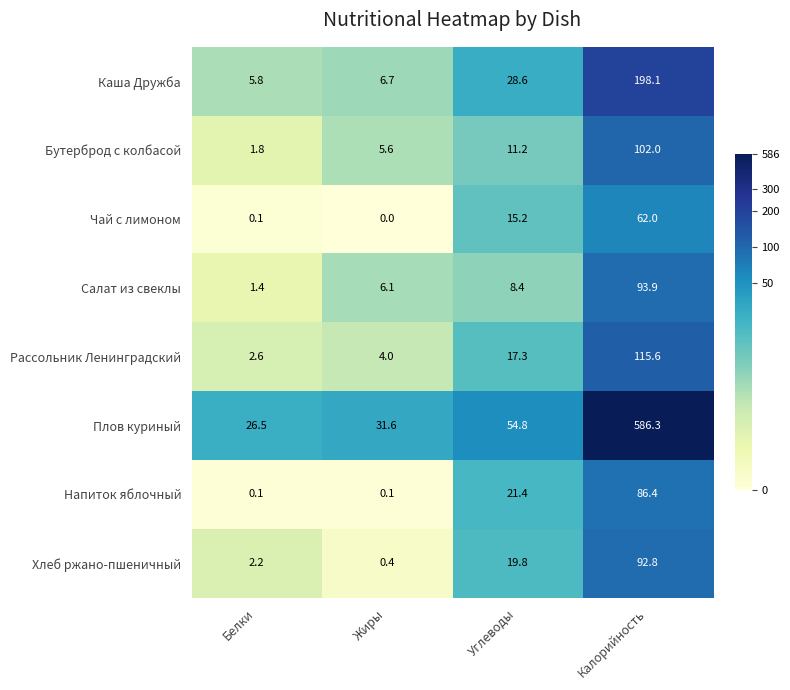

What is the difference between the maximum and minimum values in the Каша Дружба series?

192.3